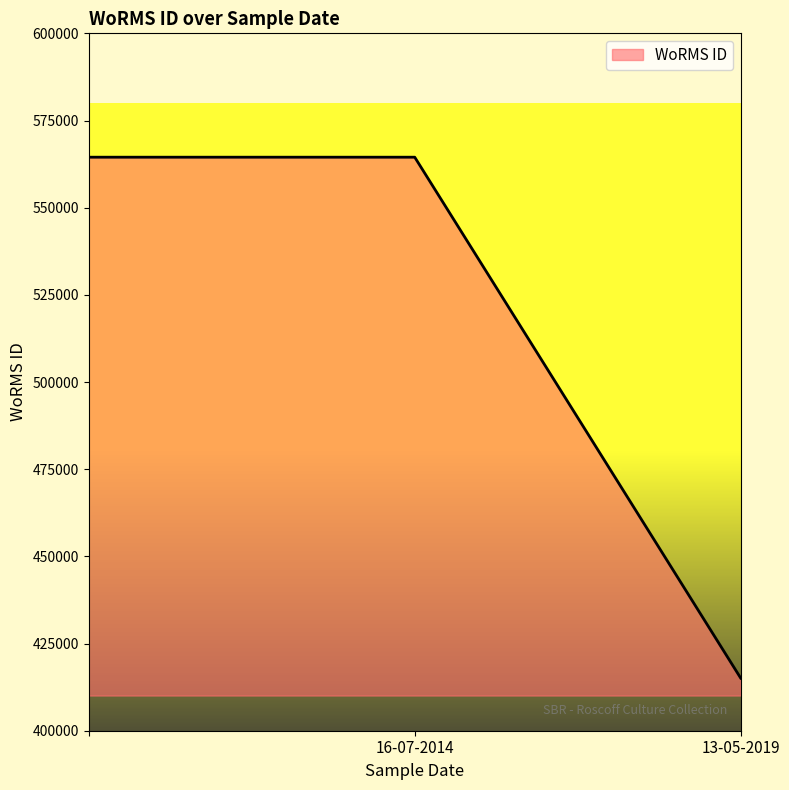

What is the maximum value shown in the chart?

564479